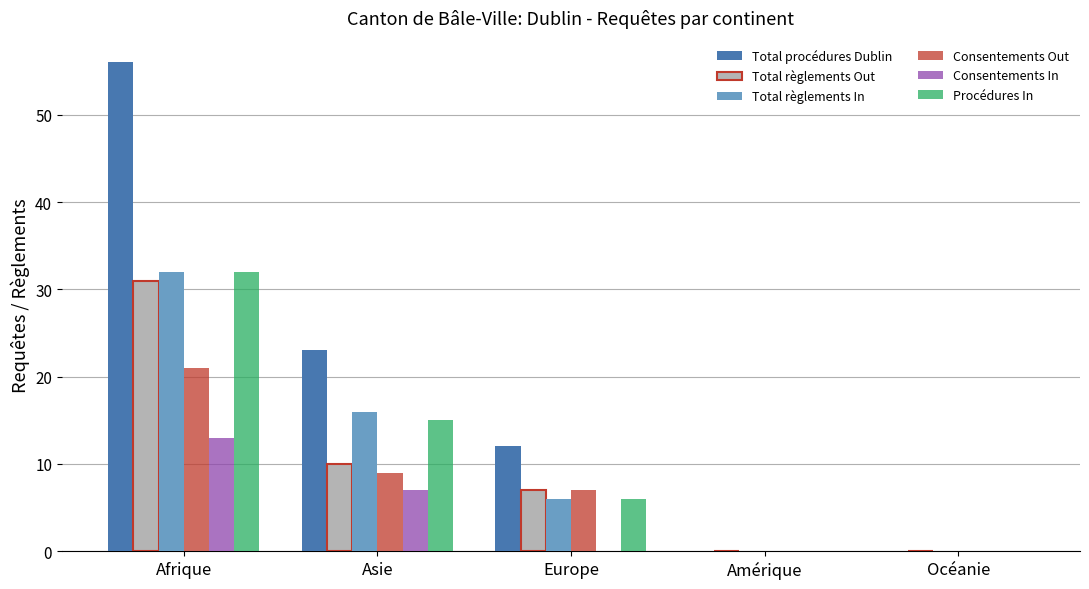

What is the maximum value for Total procédures Dublin?

56